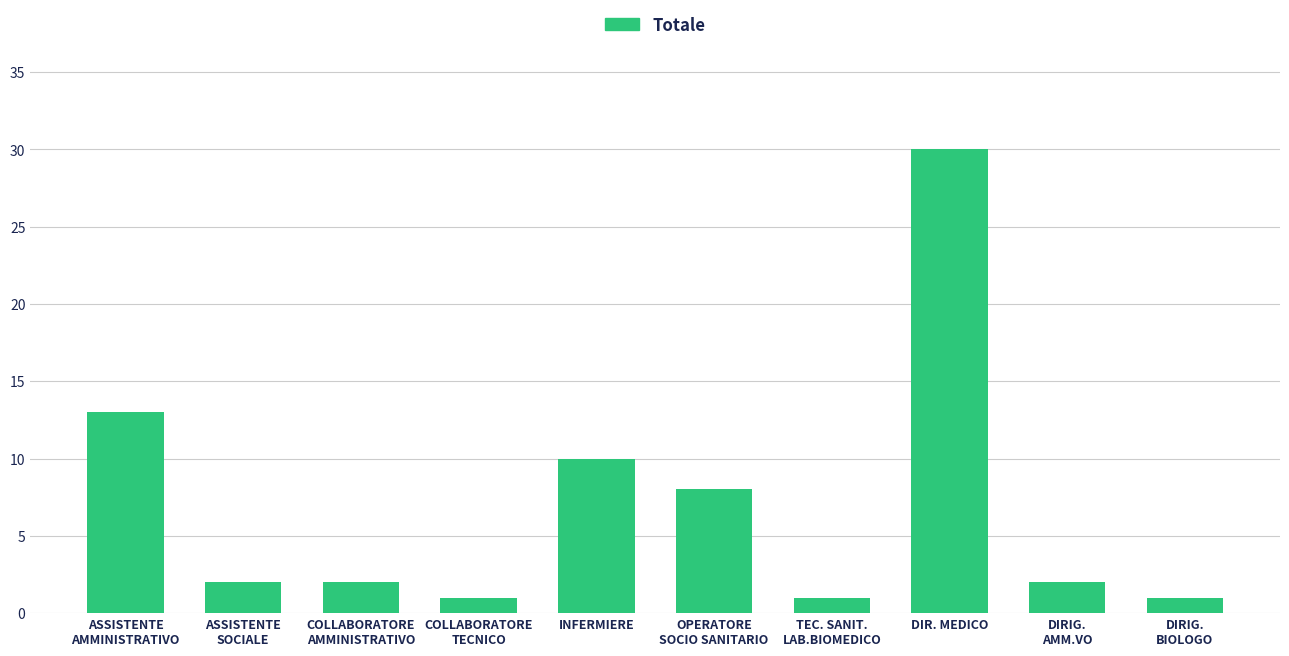

What is the change in value from OPERATORE
SOCIO SANITARIO to DIR. MEDICO?

+22